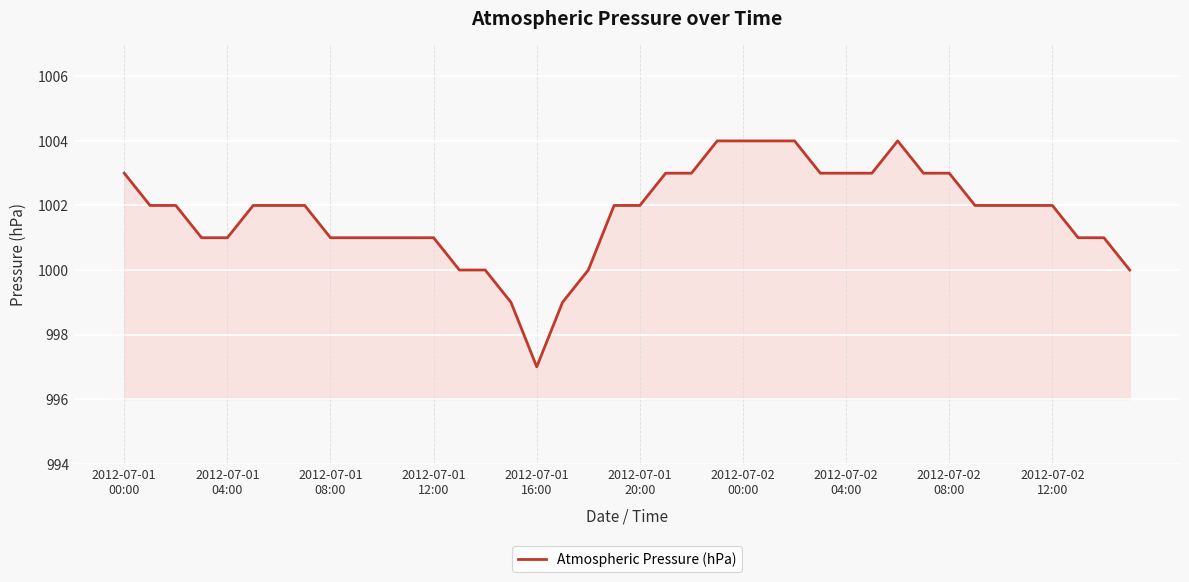

What is the difference between the maximum and minimum values?

7